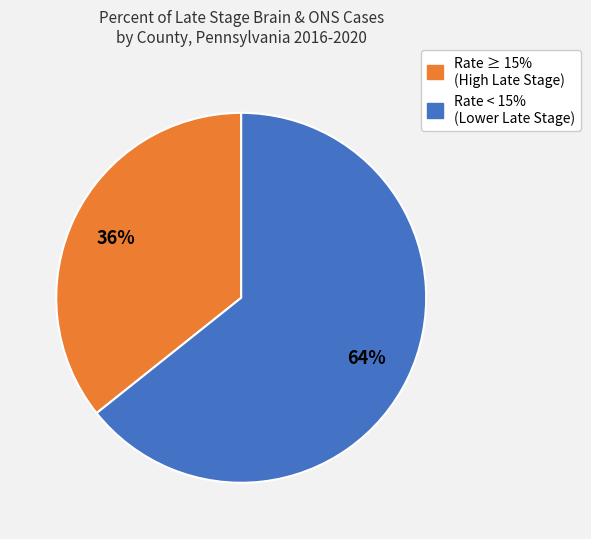

To the nearest percent, what is the average slice percentage?

50%